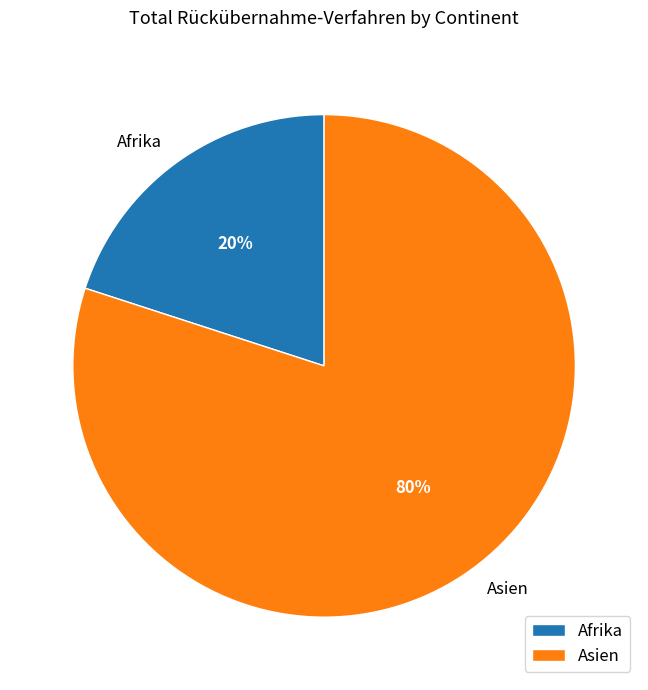

Is it true that Afrika is 20% of the pie?

True